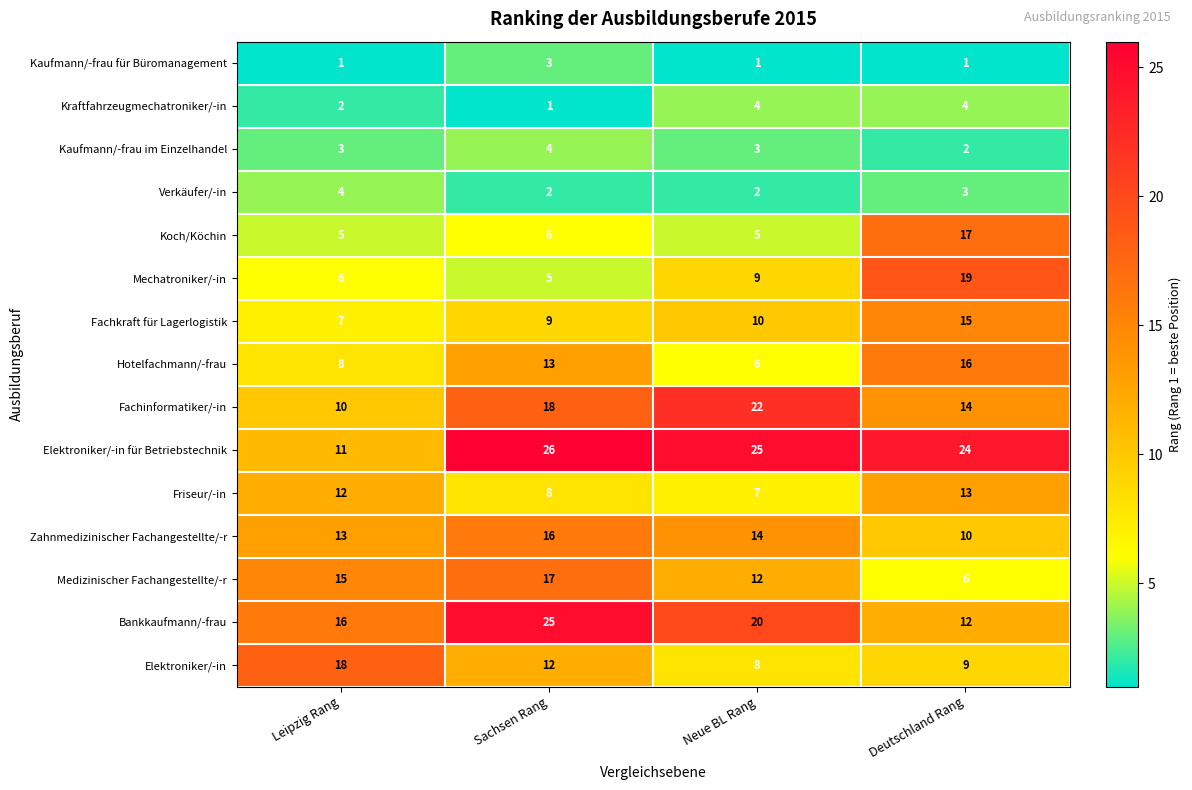

What is the difference between the highest and lowest values at Leipzig Rang?

17